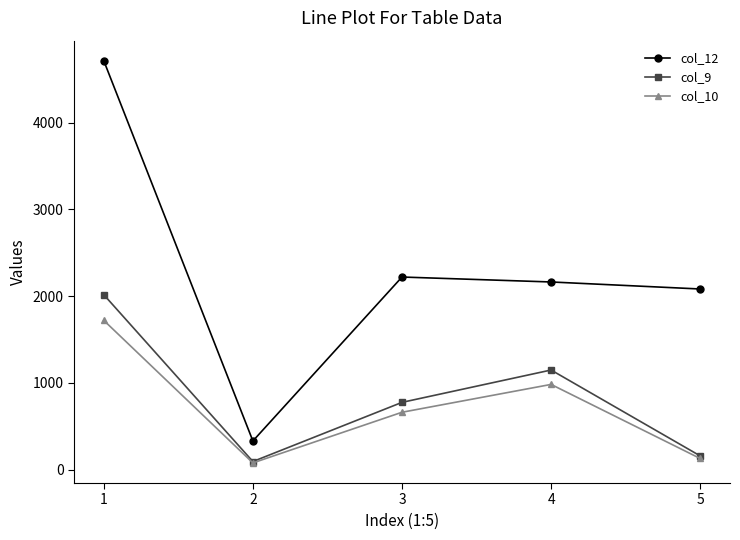

Reading left to right, transcribe all the data shown in this chart.

col_12: 4713	330	2220	2163	2082
col_9: 2016	93	775	1148	158
col_10: 1720	77	661	982	128